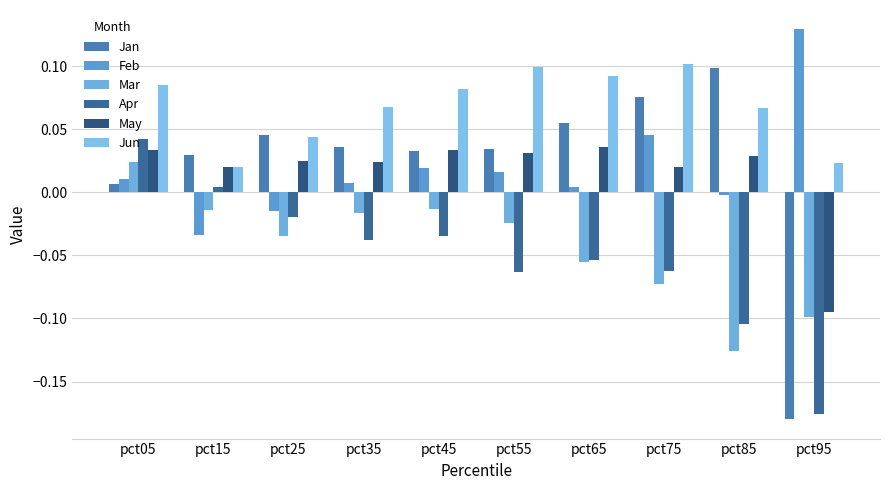

How many categories are shown in the chart?

10